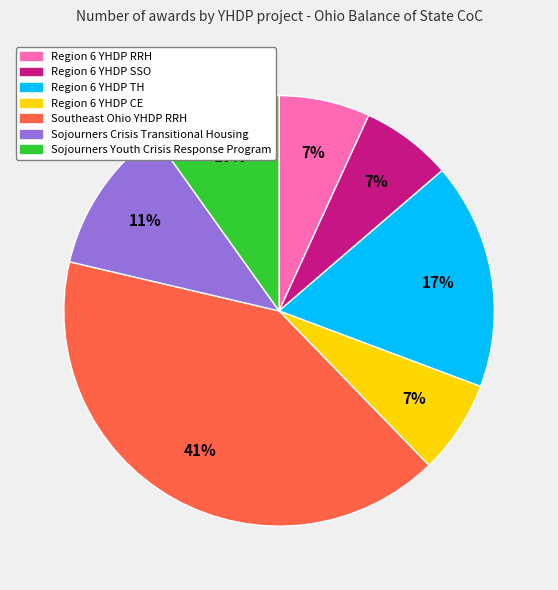

To the nearest percent, what is the difference between the largest and smallest slice percentages?

34%